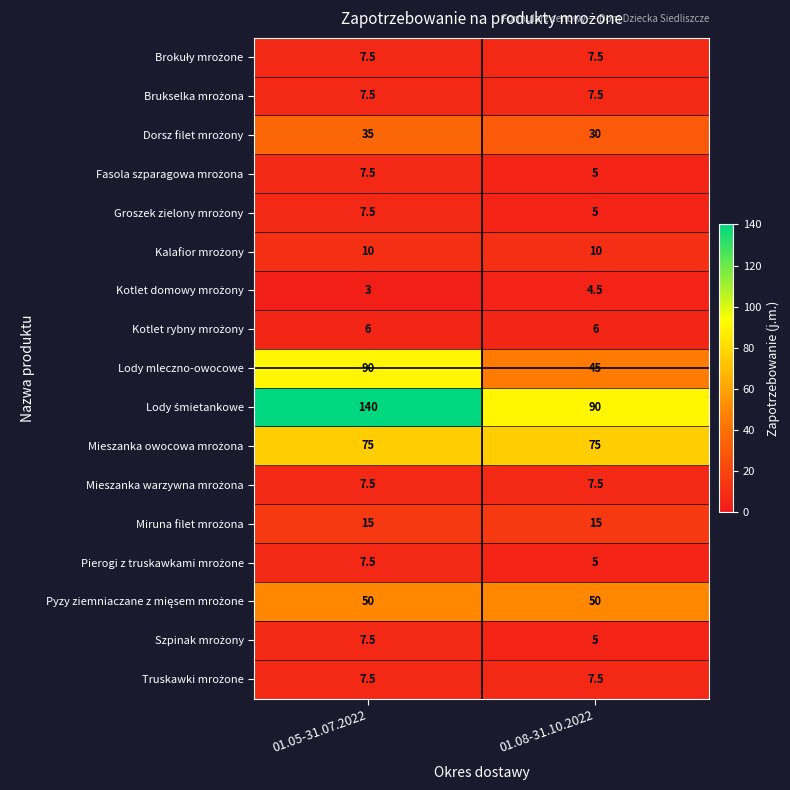

What is the total value across all series at 01.08-31.10.2022?

375.5